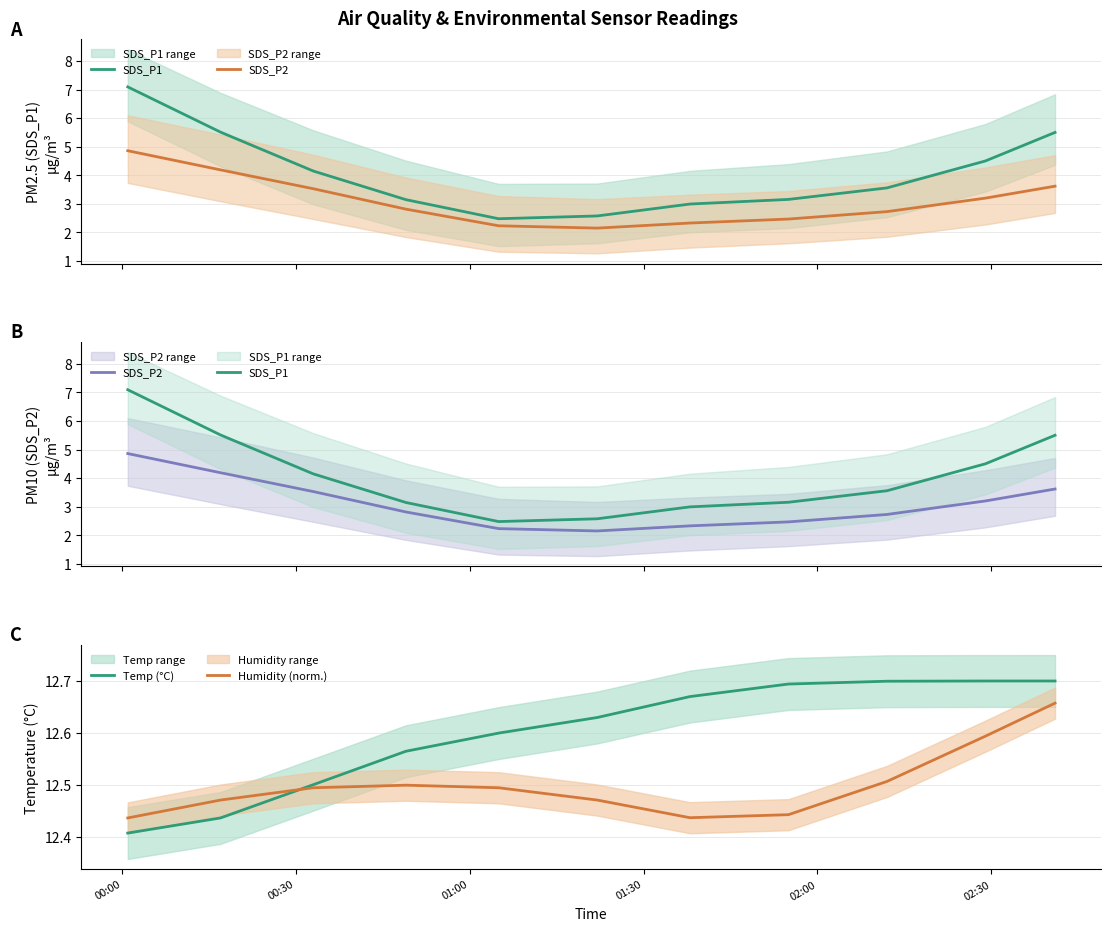

How many times do Humidity (norm.) and Temp (°C) cross each other?

1